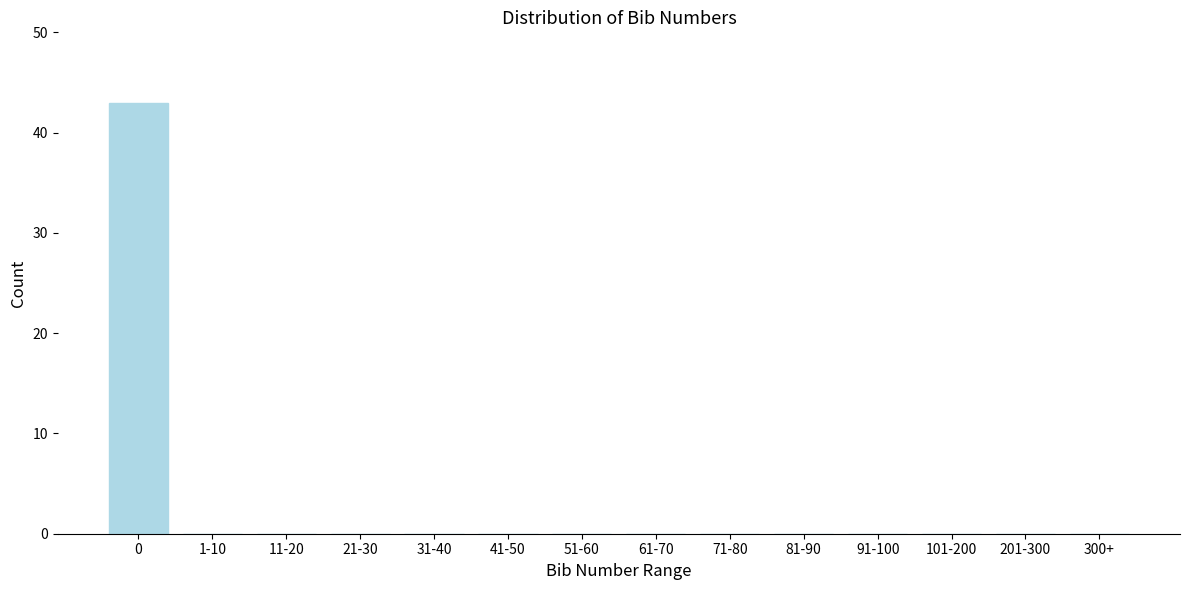

Reading right to left, list all the values displayed in this chart.

300+=0	201-300=0	101-200=0	91-100=0	81-90=0	71-80=0	61-70=0	51-60=0	41-50=0	31-40=0	21-30=0	11-20=0	1-10=0	0=43